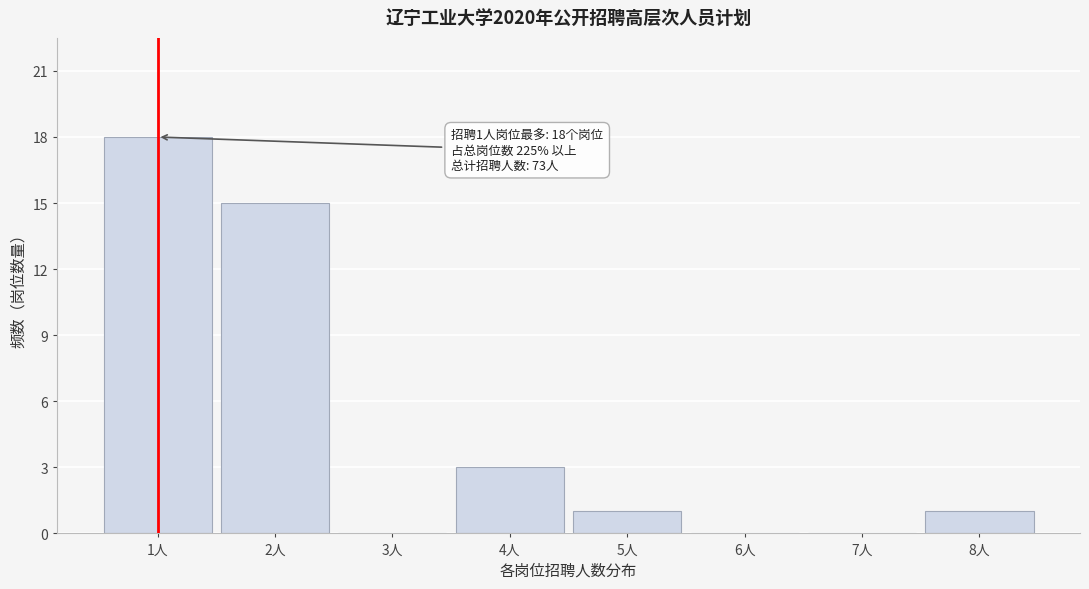

Which range on the x-axis has the tallest bar?

0.5 to 1.5